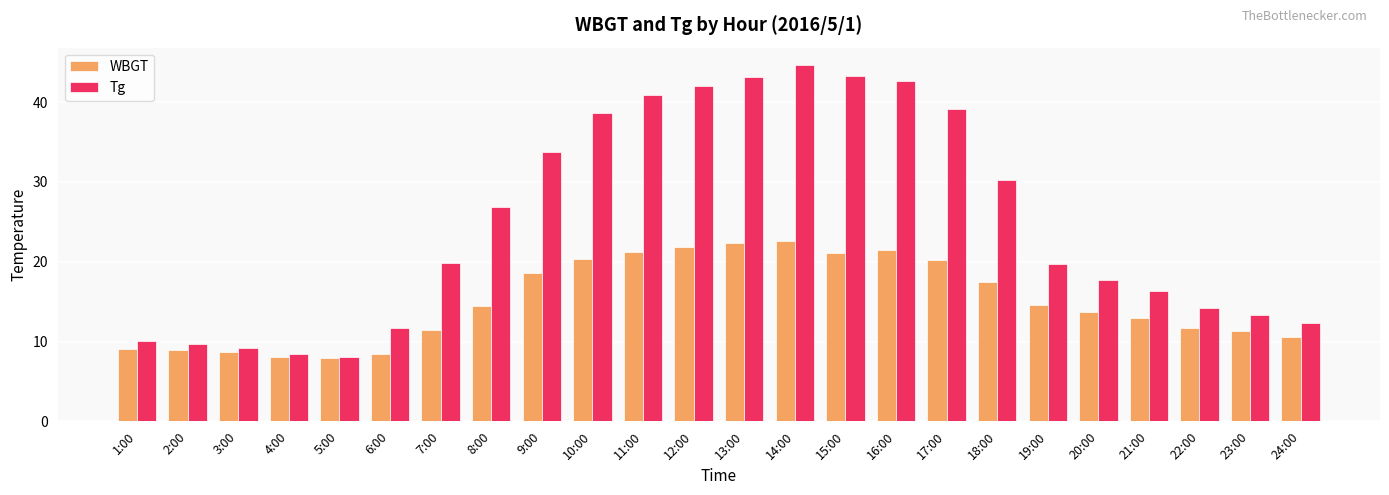

The Tg series shows 73.4 at 13:00. True or false?

False